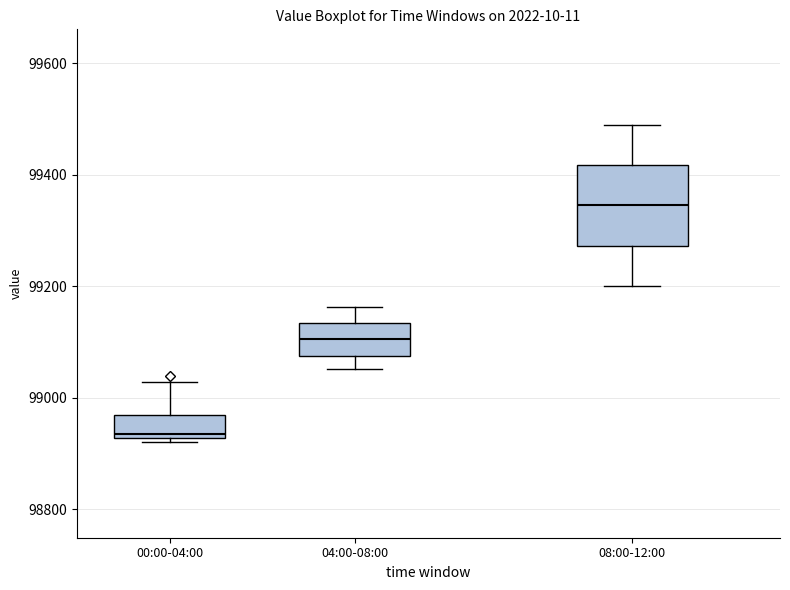

Where is the lower edge of the box for 00:00-04:00 on the y-axis? The values are not printed on the chart, so give them approximately, as read against the axis.

98920